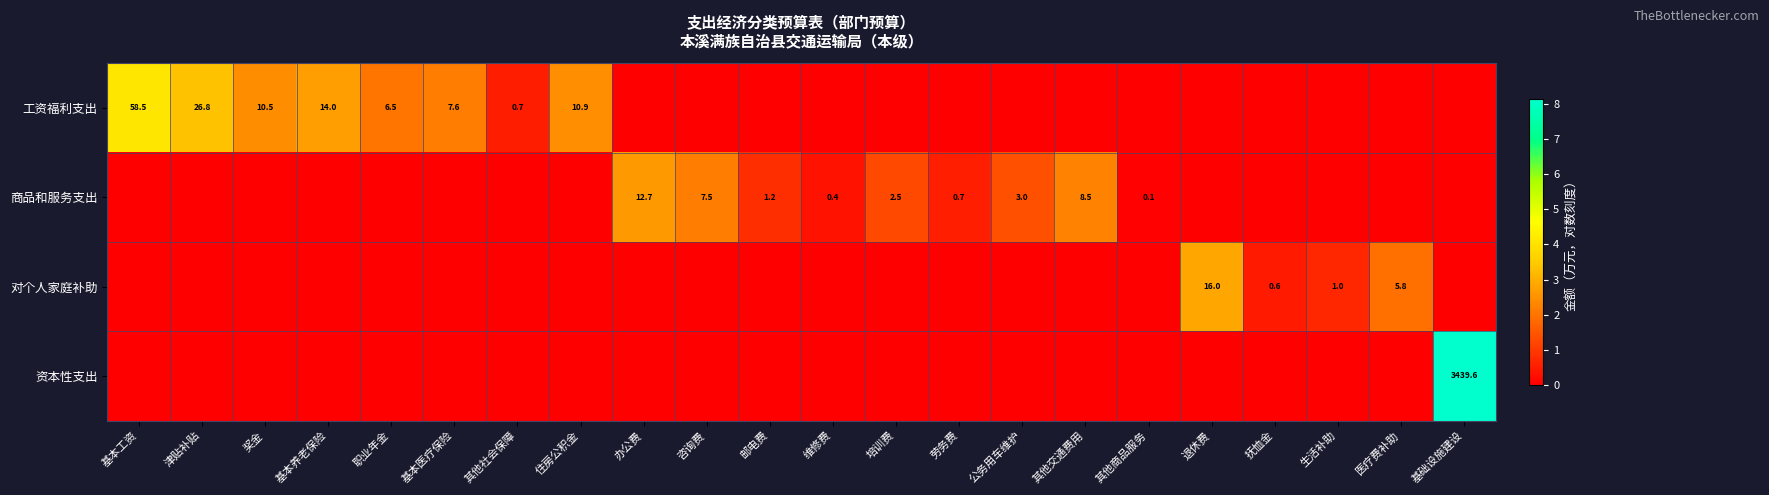

Is it true that 商品和服务支出 equals 12.7 at 办公费?

True